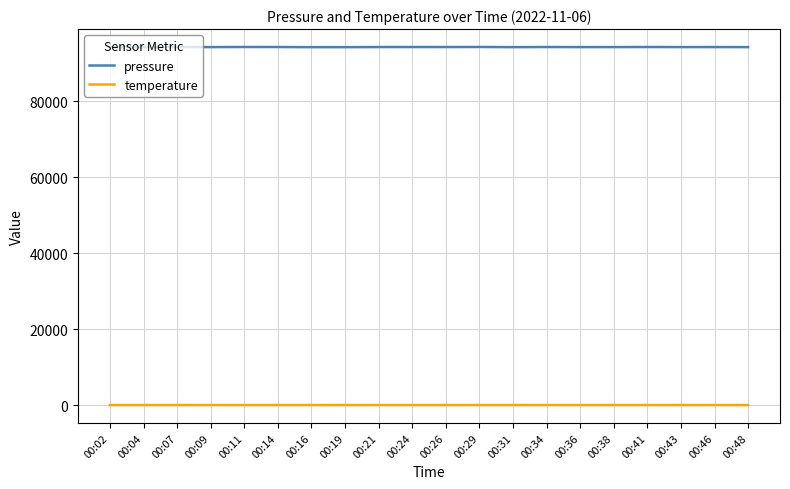

At how many categories does at least one series exceed 66212?

20